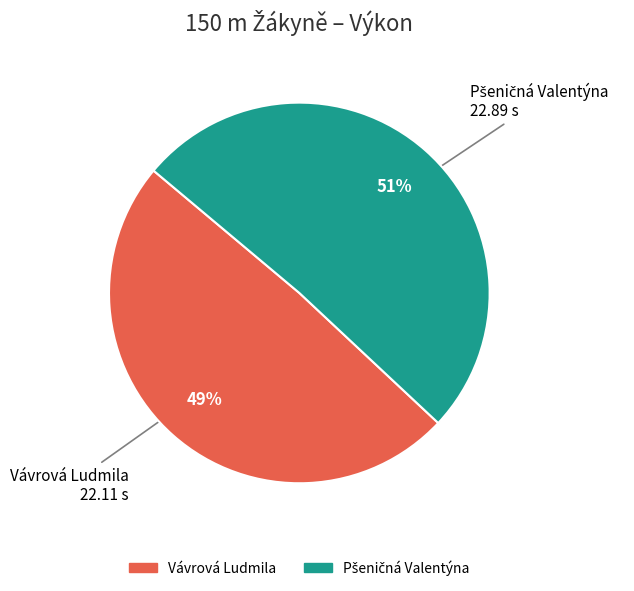

To the nearest percent, what is the average slice percentage?

50%